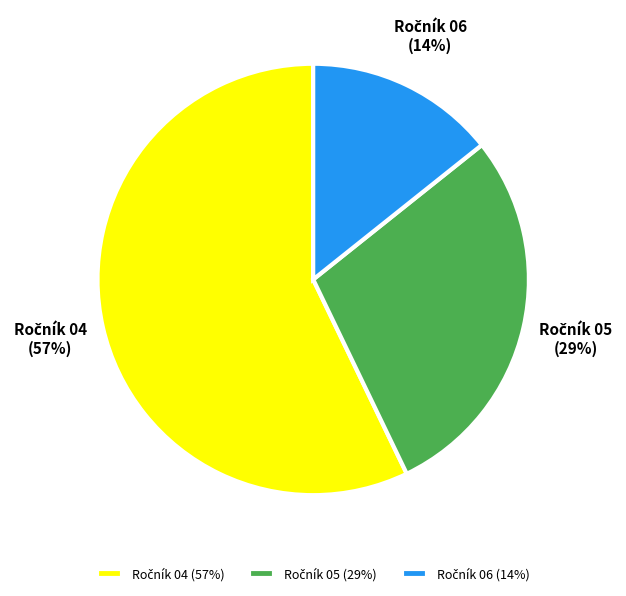

To the nearest percent, what is the difference between the largest and smallest slice percentages?

43%